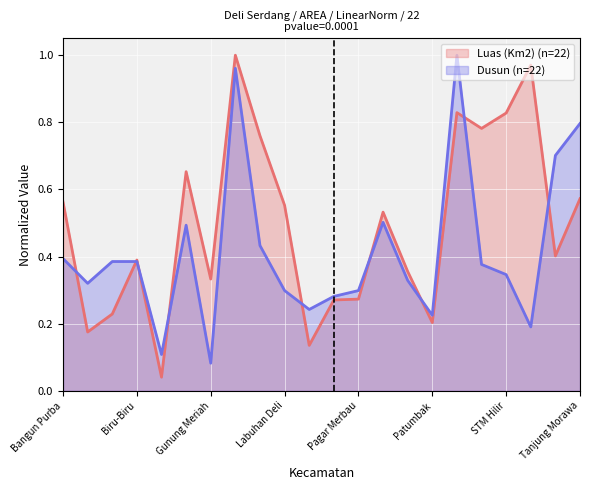

What is the maximum value for Dusun?

1.0